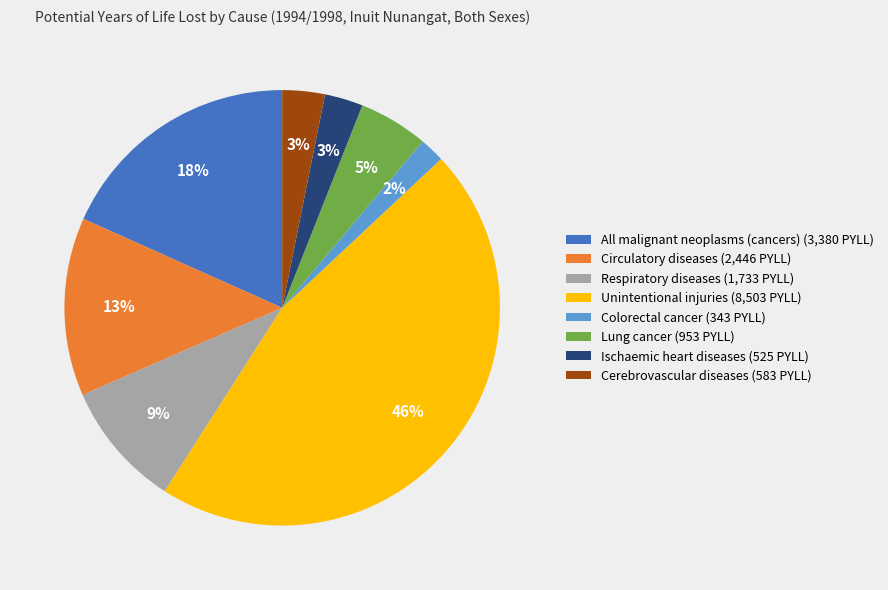

To the nearest percent, what is the difference between the largest and smallest slice percentages?

44%